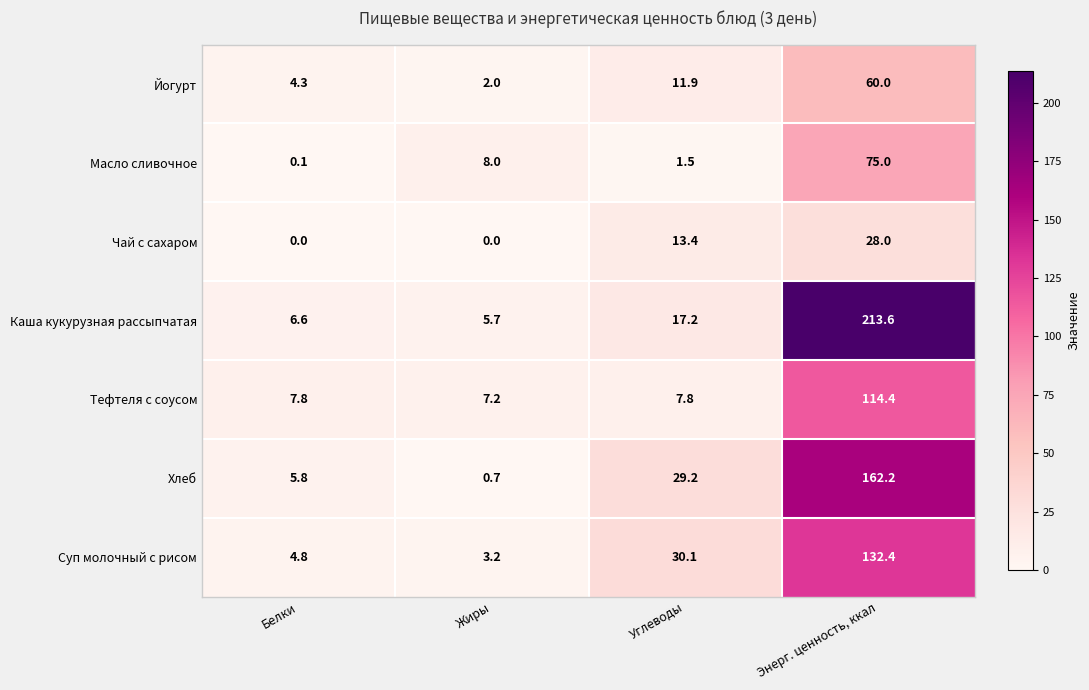

Reading left to right, list all the values displayed in this chart.

Йогурт: 4.3	2.0	11.9	60.0
Масло сливочное: 0.1	8.0	1.5	75.0
Чай с сахаром: 0.0	0.0	13.4	28.0
Каша кукурузная рассыпчатая: 6.6	5.7	17.2	213.6
Тефтеля с соусом: 7.8	7.2	7.8	114.4
Хлеб: 5.8	0.7	29.2	162.2
Суп молочный с рисом: 4.8	3.2	30.1	132.4